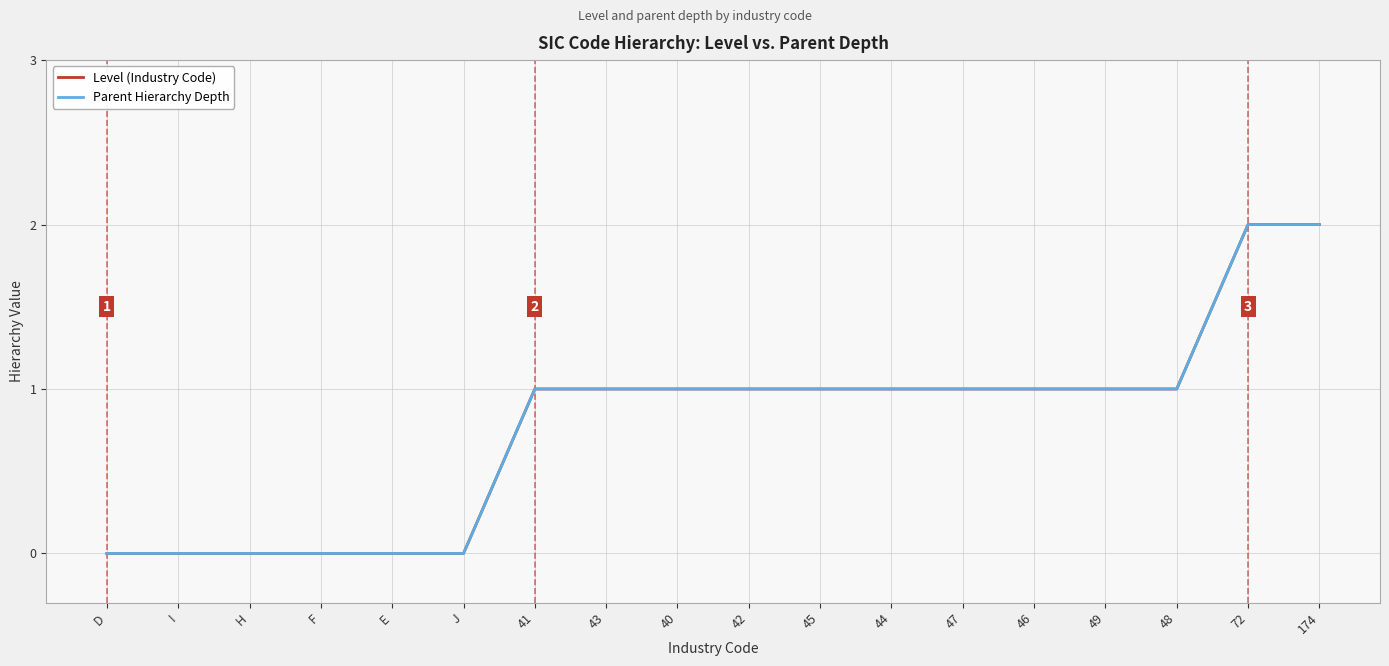

Reading left to right, extract all data points from this chart.

Level (Industry Code): D=0	I=0	H=0	F=0	E=0	J=0	41=1	43=1	40=1	42=1	45=1	44=1	47=1	46=1	49=1	48=1	72=2	174=2
Parent Hierarchy Depth: D=0	I=0	H=0	F=0	E=0	J=0	41=1	43=1	40=1	42=1	45=1	44=1	47=1	46=1	49=1	48=1	72=2	174=2